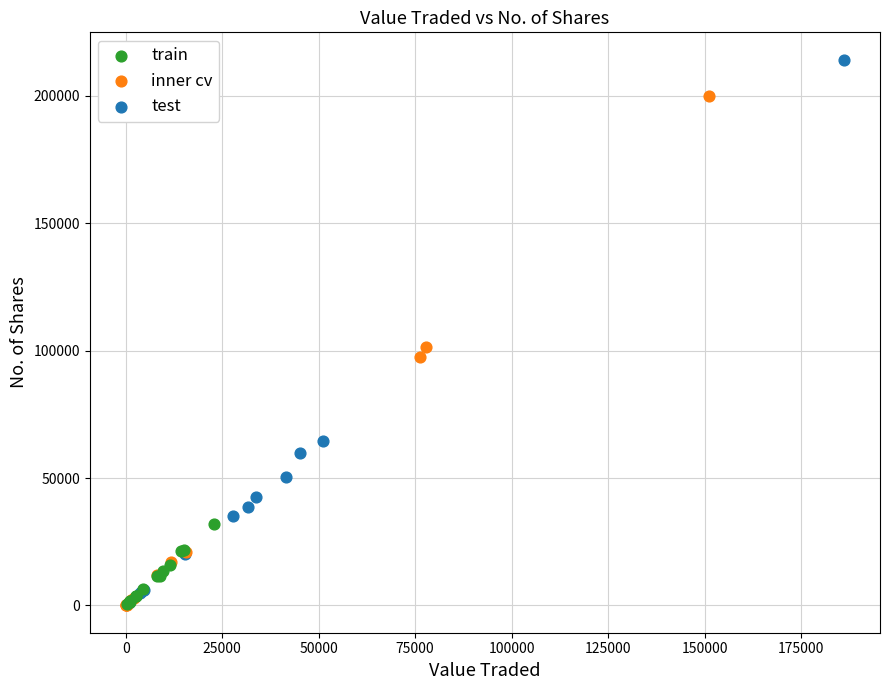

Which series reaches the maximum Y coordinate?

test